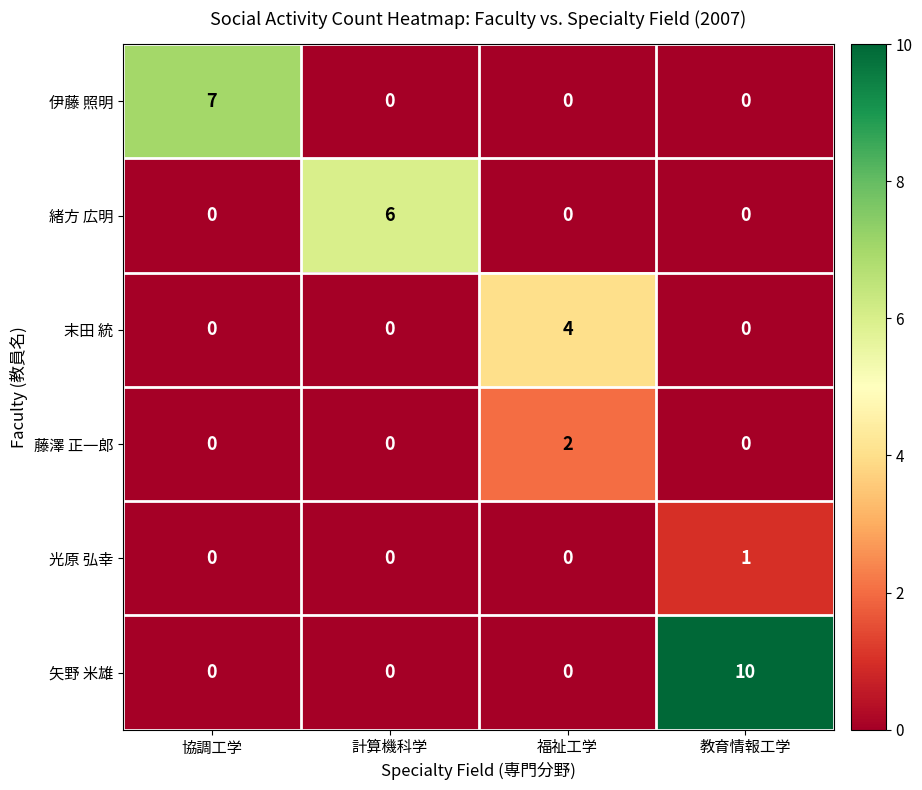

Reading left to right, what are all the values shown in this chart?

伊藤 照明: 7	0	0	0
緒方 広明: 0	6	0	0
末田 統: 0	0	4	0
藤澤 正一郎: 0	0	2	0
光原 弘幸: 0	0	0	1
矢野 米雄: 0	0	0	10